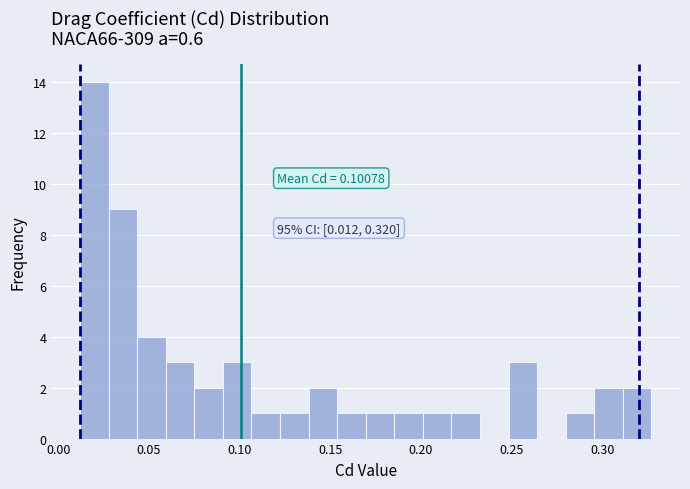

Read against the x-axis, roughly where is the centre of the tallest bar?

0.020